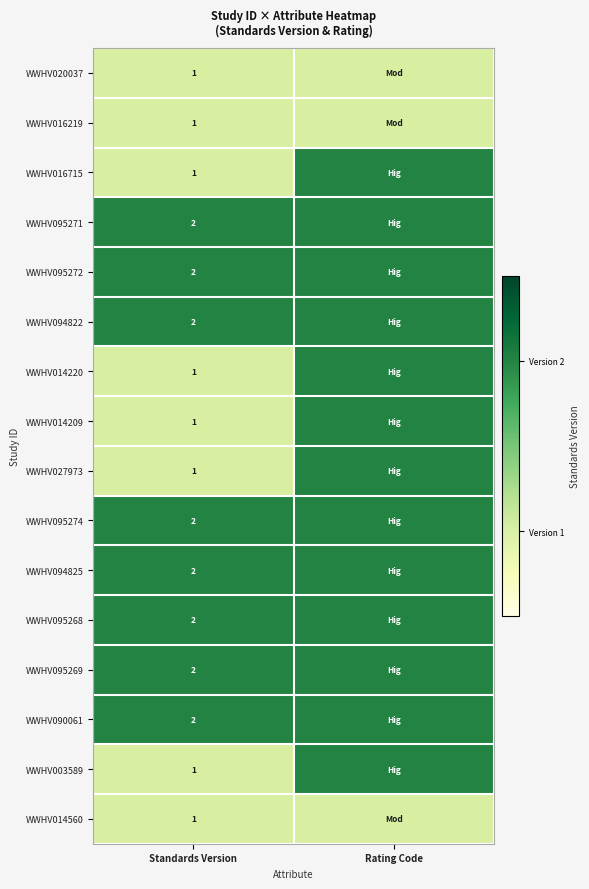

At which category does the chart reach its minimum across all series?

Standards Version